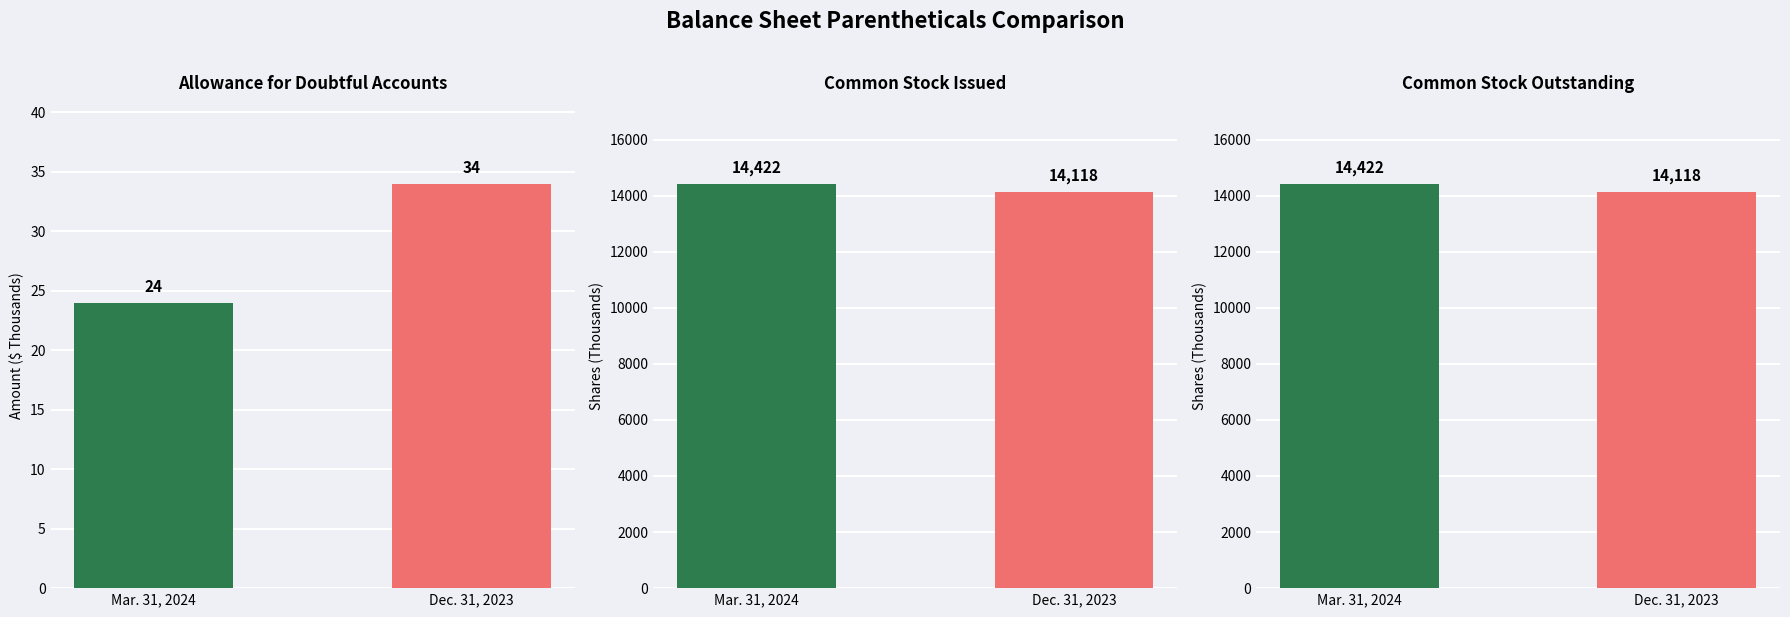

Rank the series by their maximum value, from lowest to highest.

Allowance for Doubtful Accounts, Common Stock Issued, Common Stock Outstanding